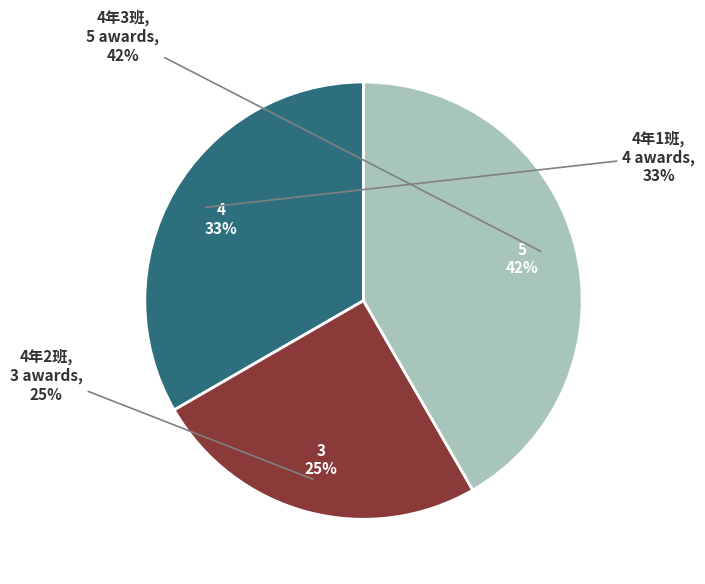

Which has a higher value, 4年1班 or 4年2班?

4年1班